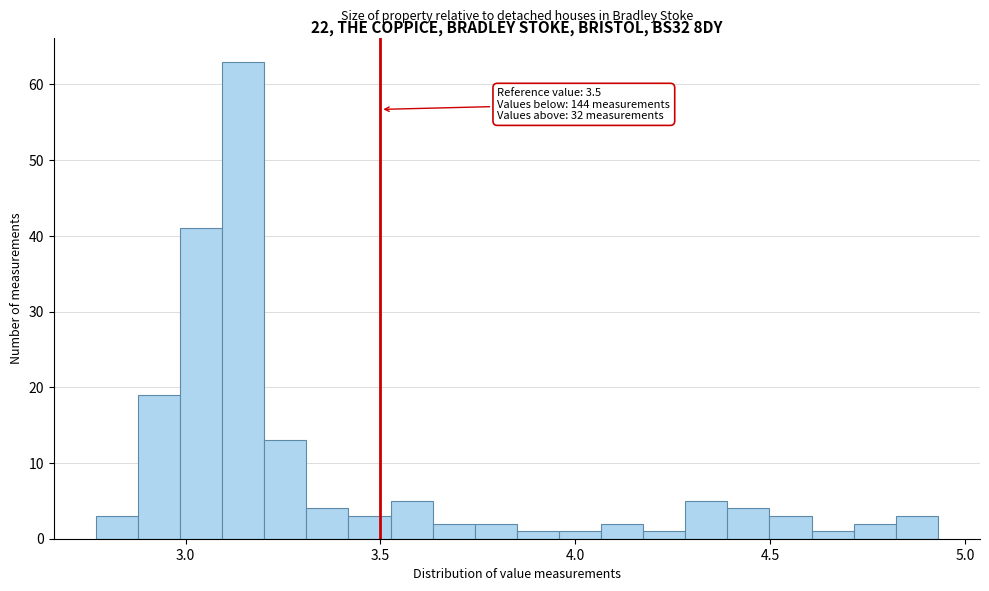

Around what value on the x-axis is the tallest bar? Give the approximate position of its centre, as read against the axis.

3.15